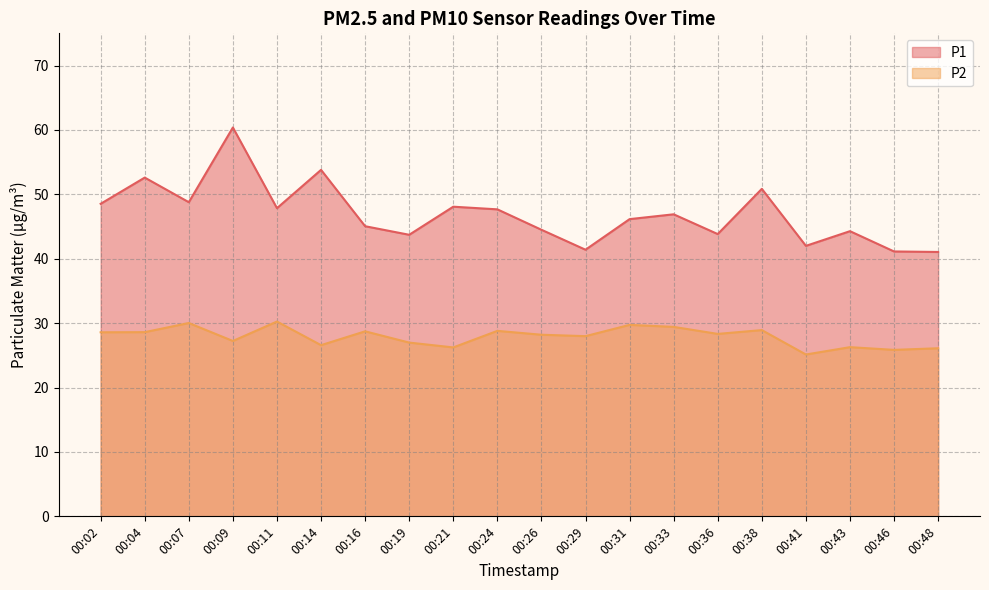

Which series has the largest total across all categories?

P1